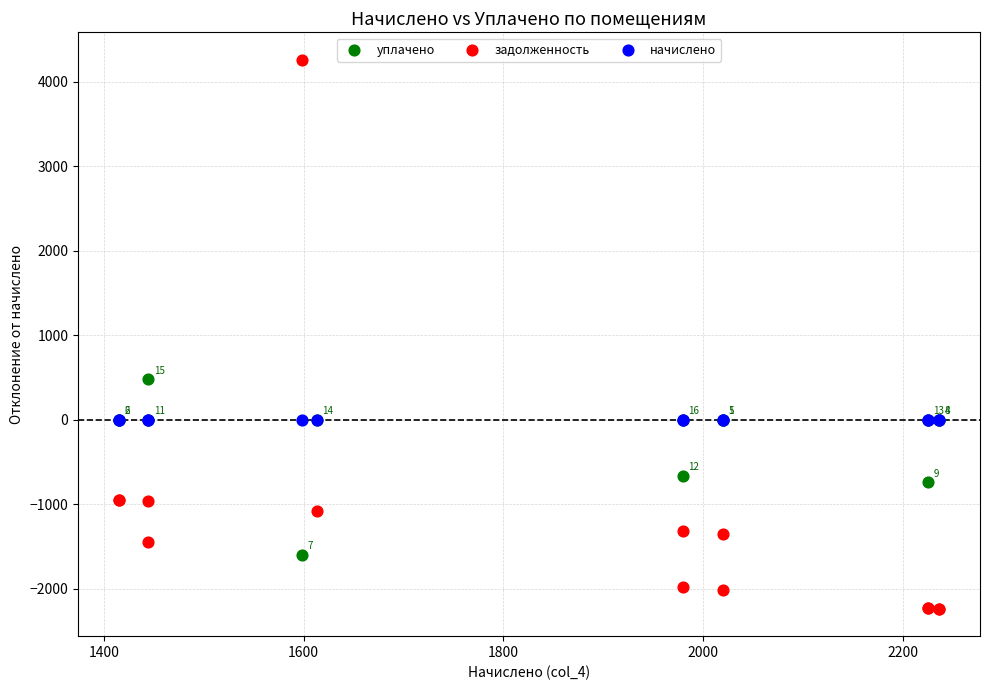

In the задолженность series, what Y value is closest to 1013?

-943.4